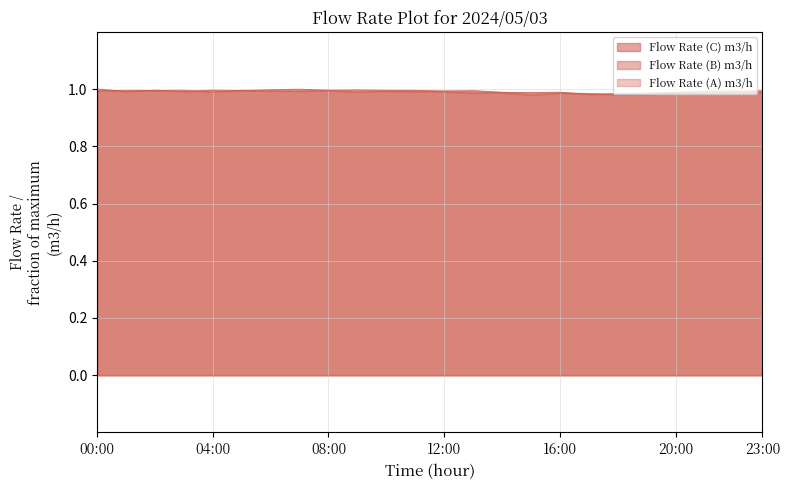

Where is the first local maximum for Flow Rate (B) m3/h?

01:00